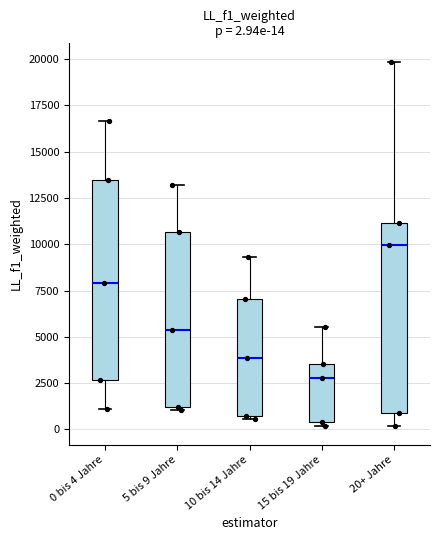

Which box is the tallest, from its lower edge to its upper edge?

0 bis 4 Jahre